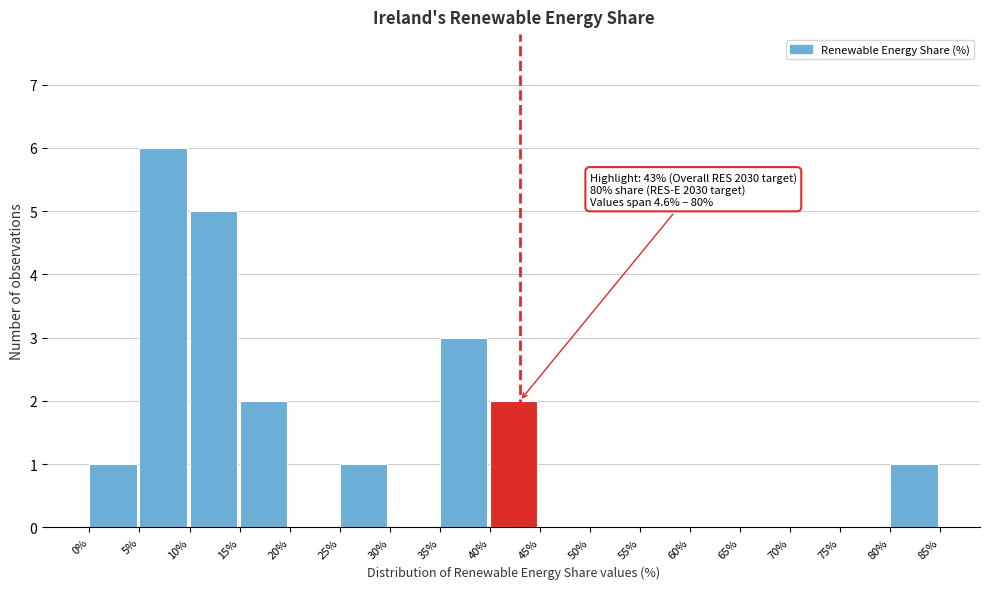

Over which range of the x-axis is the bar tallest?

5% to 10%